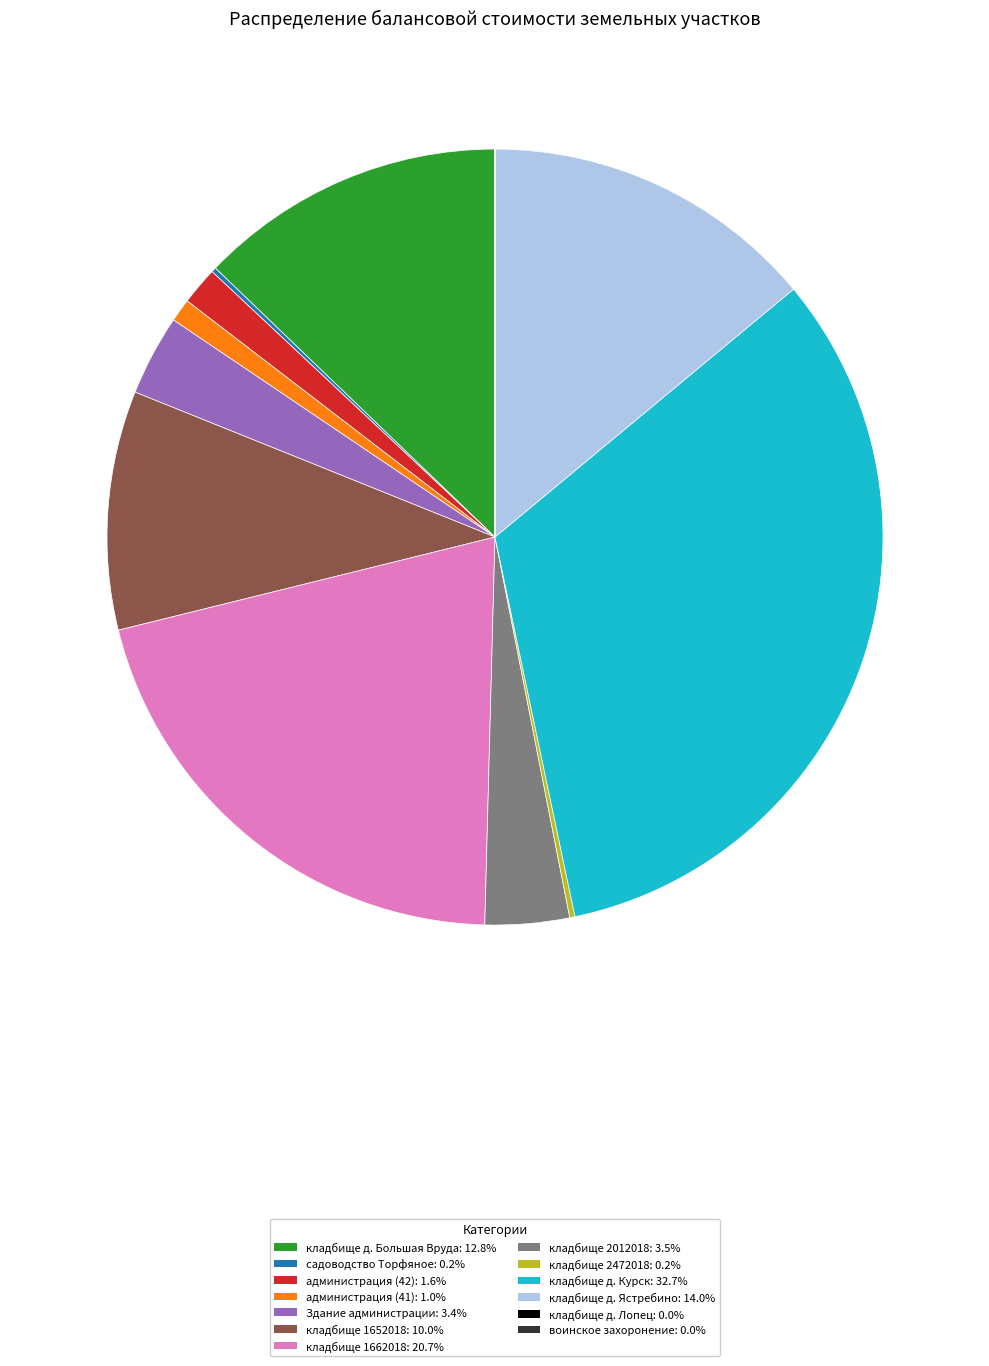

Is there any slice that represents more than half of the pie?

No